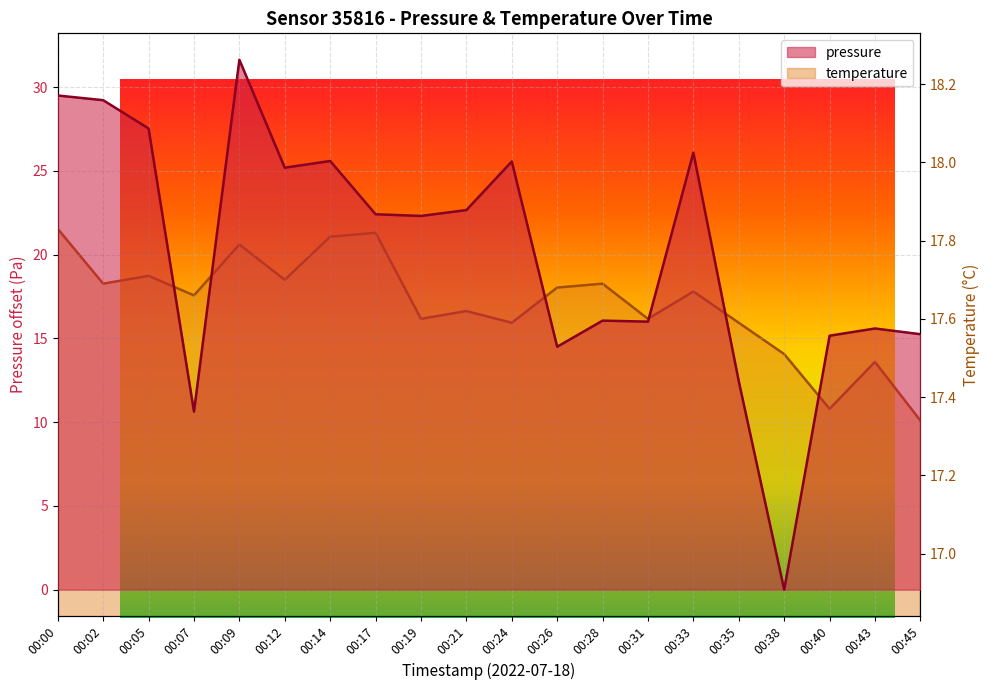

Does the chart display data point markers on the line(s)?

No